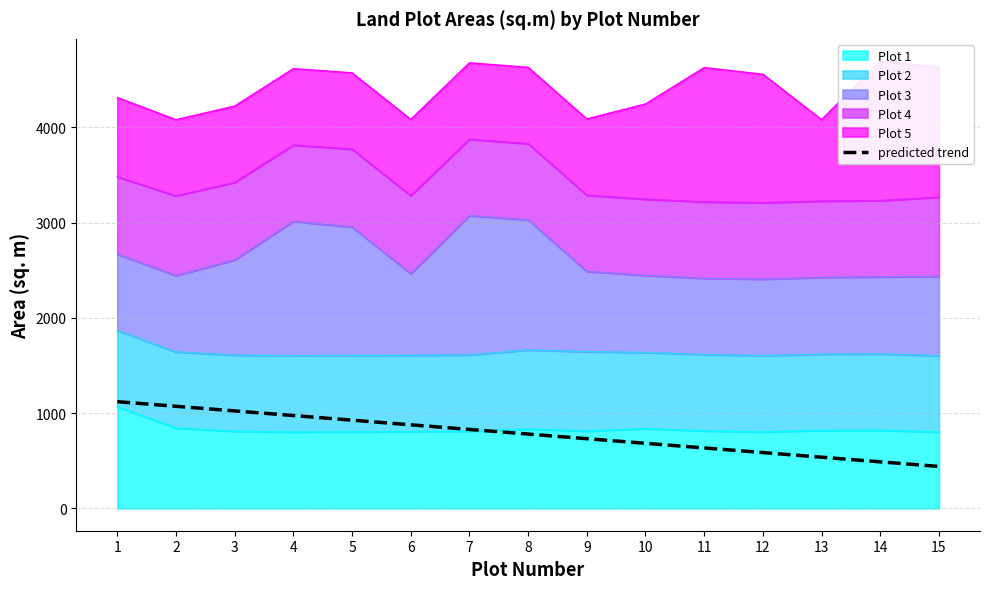

True or false: the data shows 832.2 at 13.

False